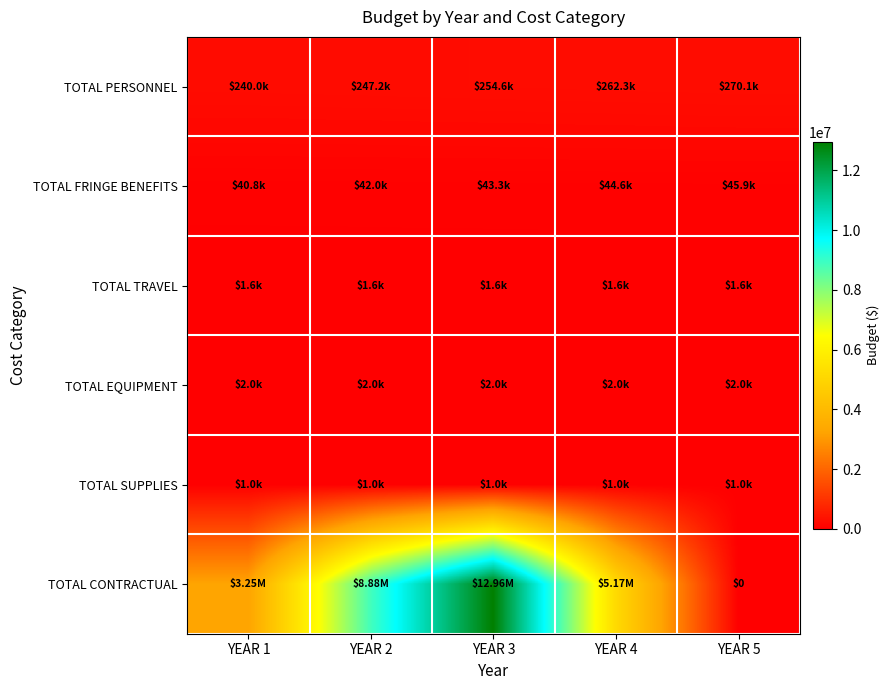

List the series in order of their peak value, highest first.

TOTAL CONTRACTUAL, TOTAL PERSONNEL, TOTAL FRINGE BENEFITS, TOTAL EQUIPMENT, TOTAL TRAVEL, TOTAL SUPPLIES